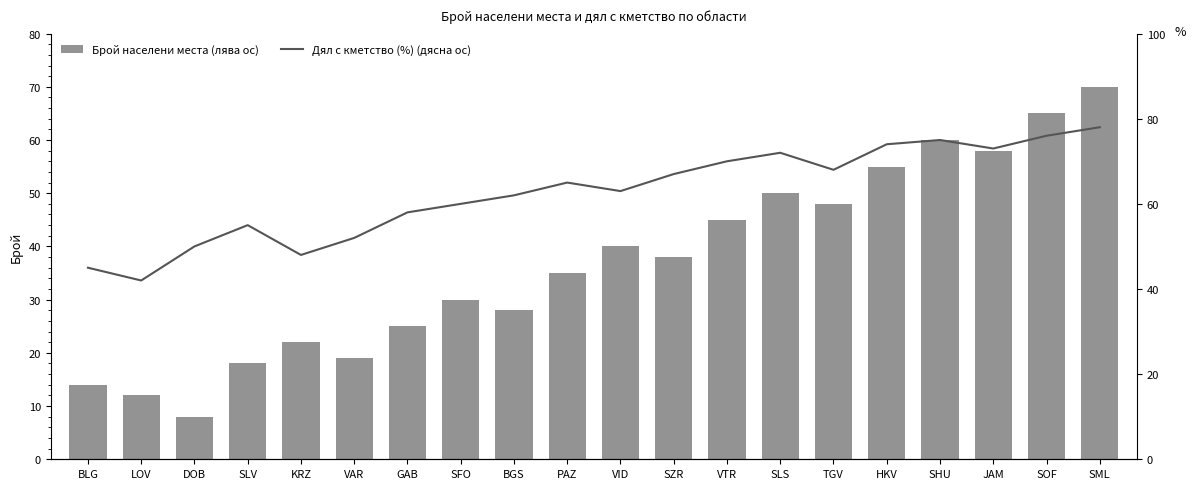

At which category is the sum across all series the highest?

SML